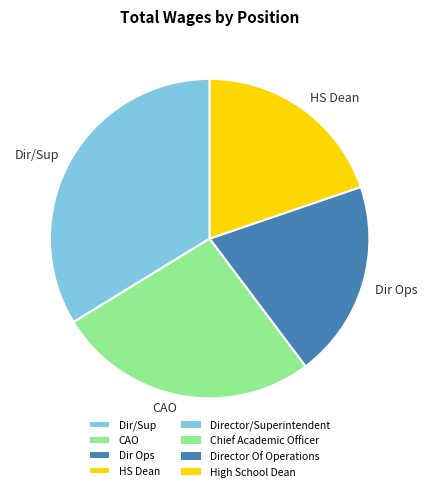

Which has a higher value, Dir/Sup or HS Dean?

Dir/Sup